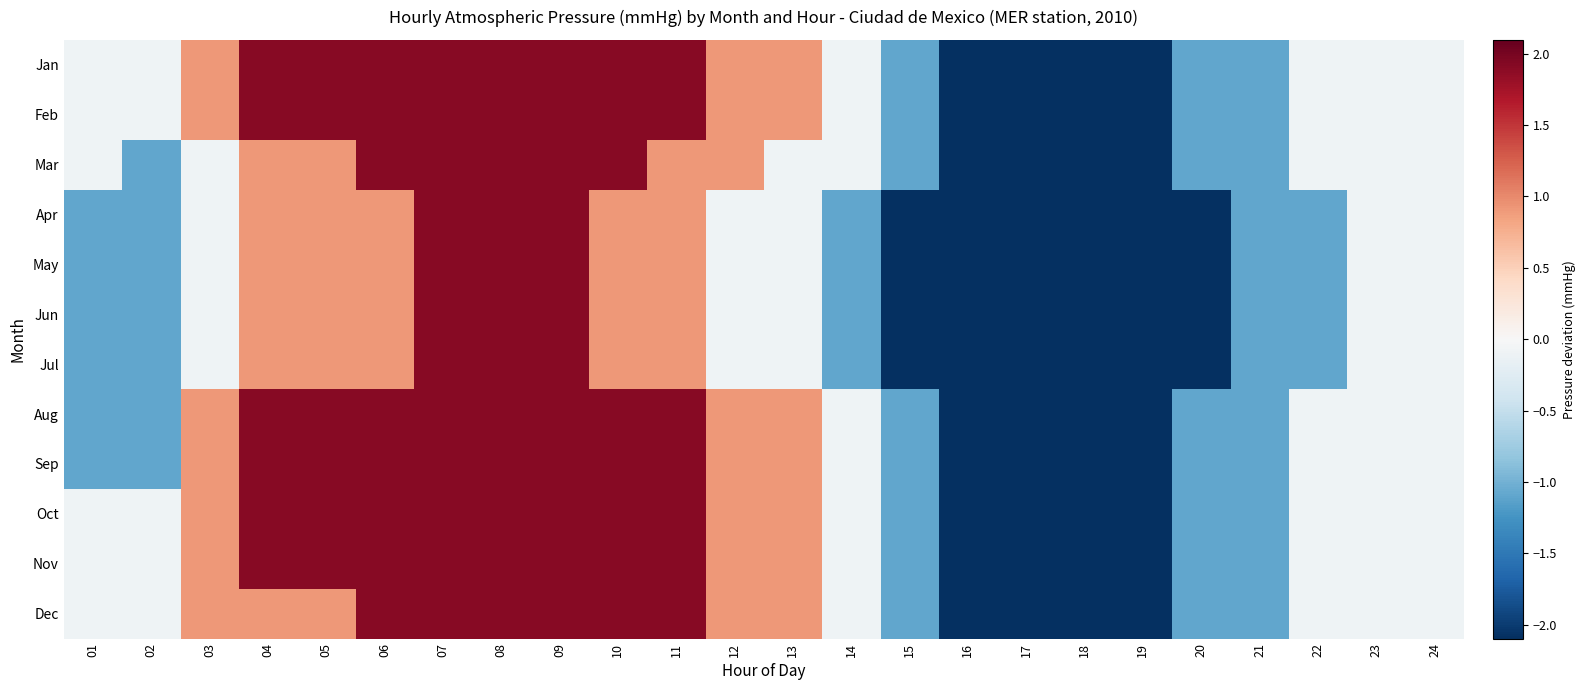

Which label corresponds to the smallest value in the chart?

16